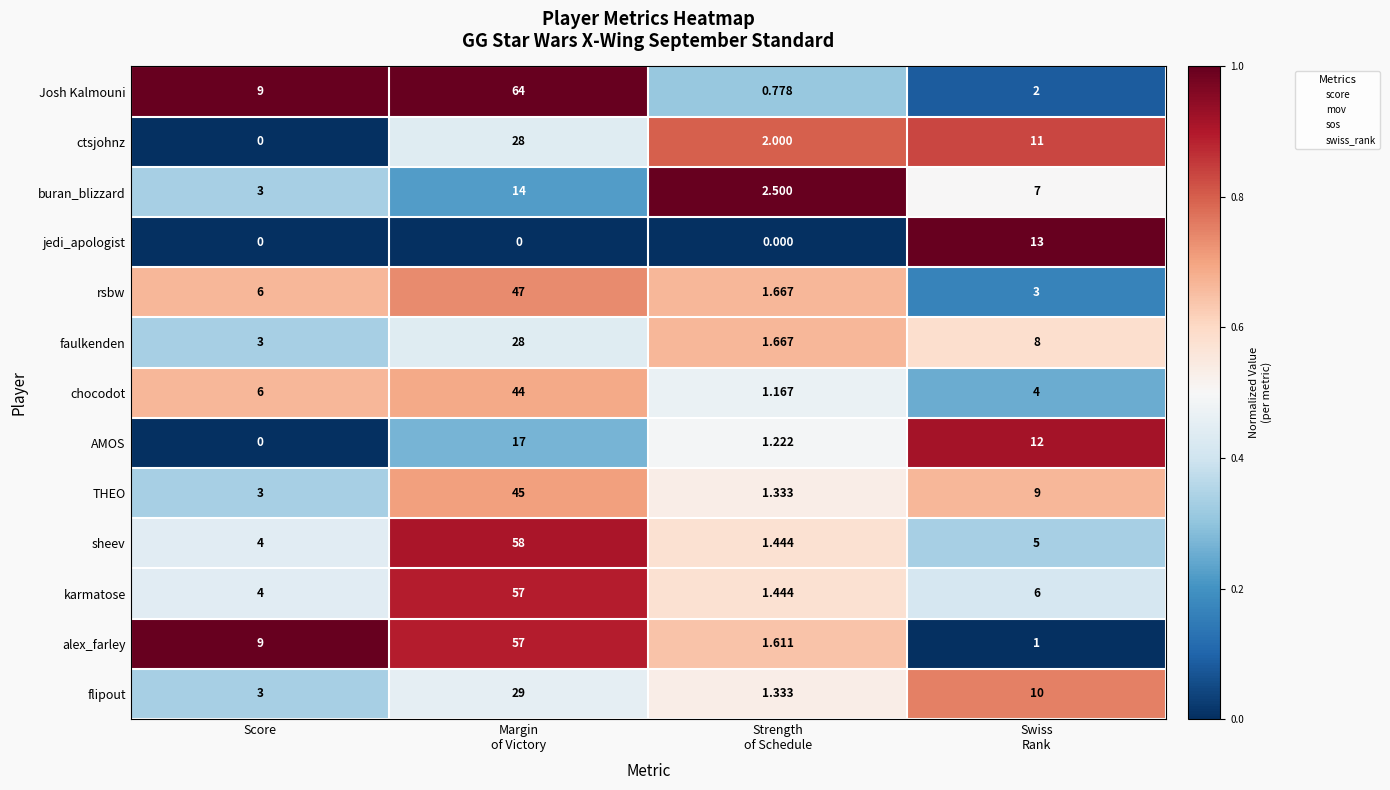

What is the difference between the highest and lowest values at Margin
of Victory?

64.0